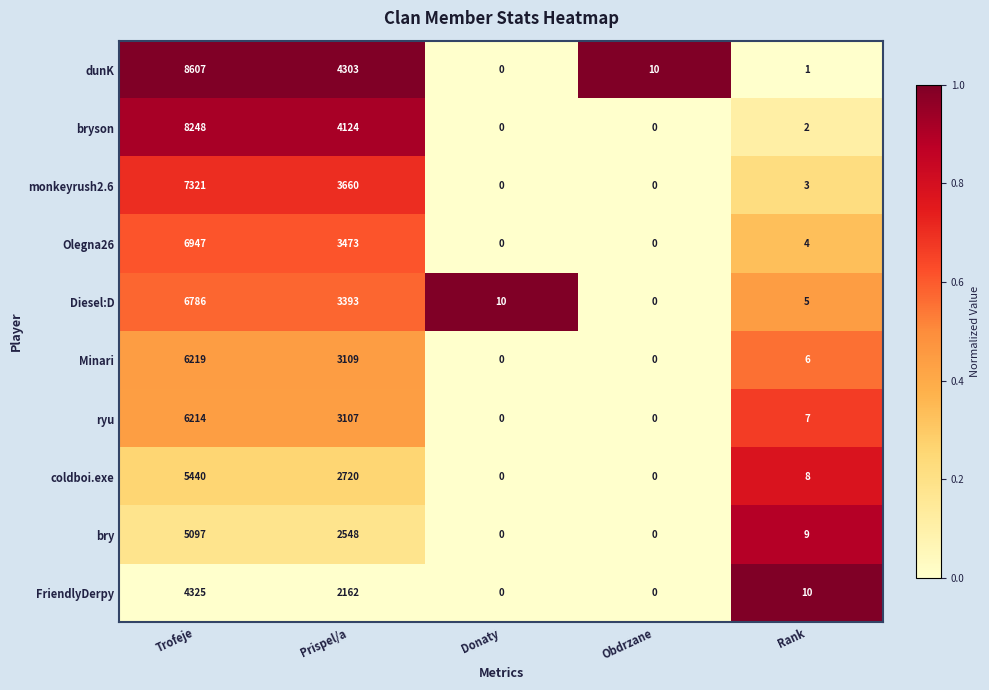

At which category is the sum across all series the highest?

Trofeje